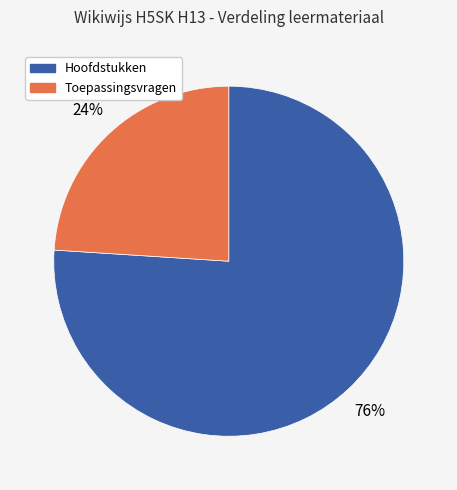

To the nearest percent, what is the average slice percentage?

50%